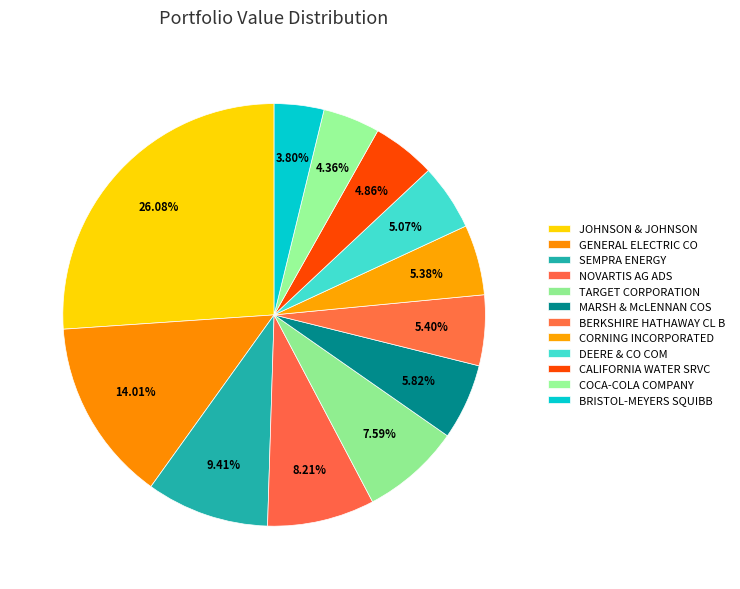

Which category has the smallest portion of the pie?

BRISTOL-MEYERS SQUIBB